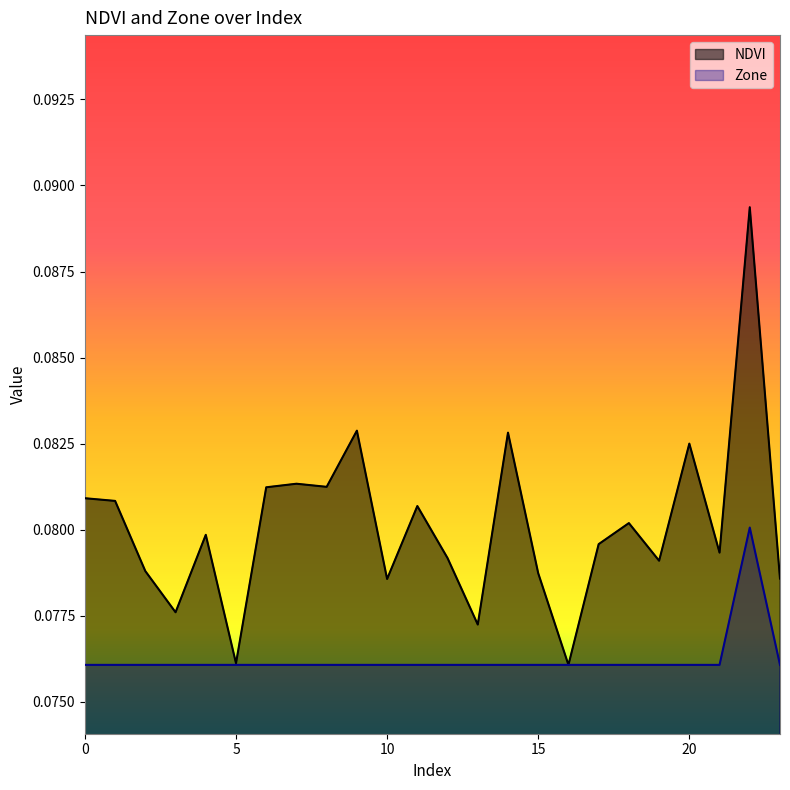

What is the value of the Zone point at the 16th from the left?

0.1